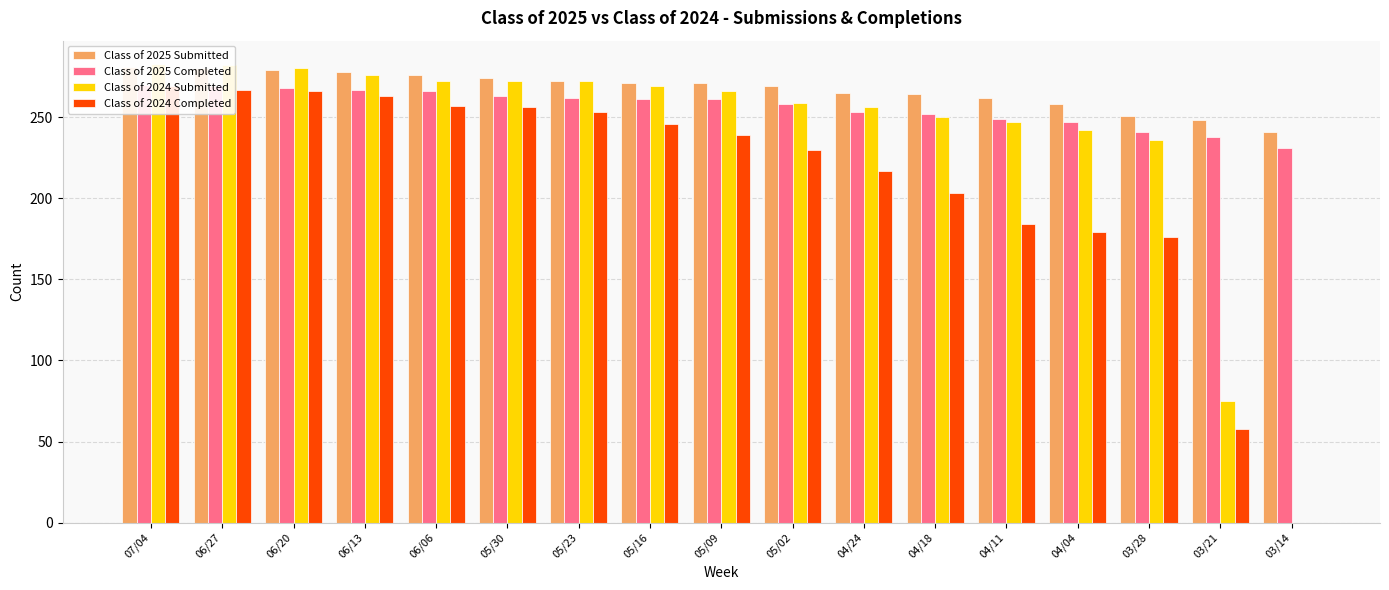

Where is Class of 2024 Completed nearest to the value 134?

03/28